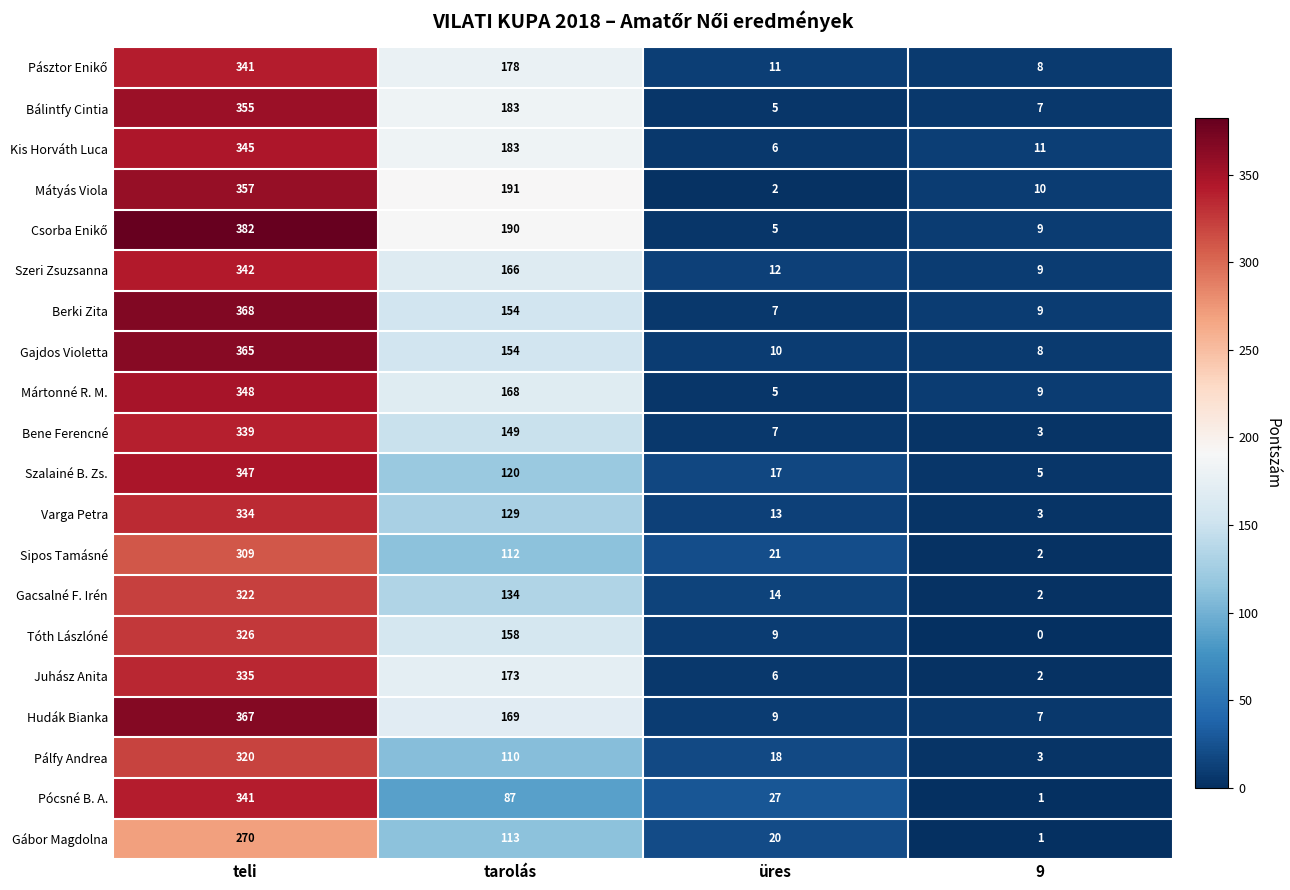

At which category is the sum across all series the highest?

teli